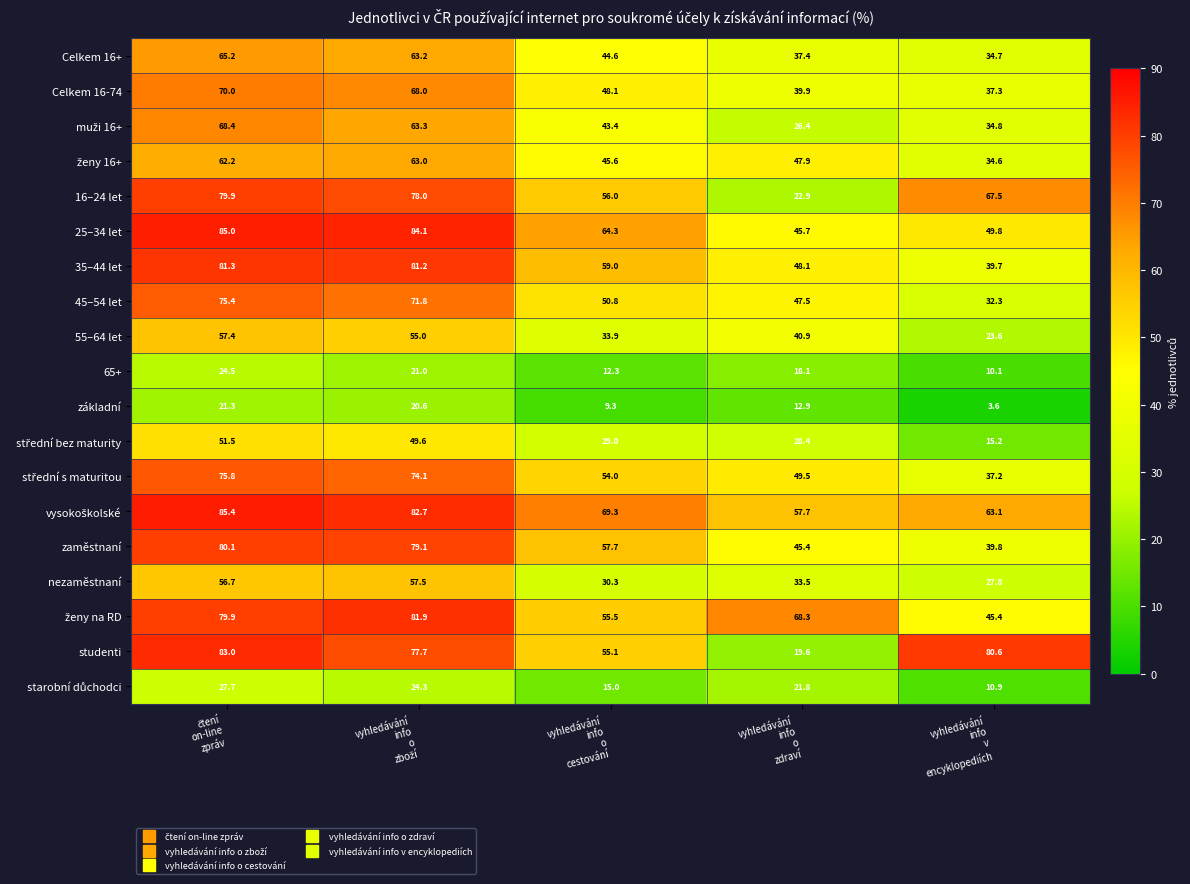

What is the highest value of the 35–44 let series?

81.3